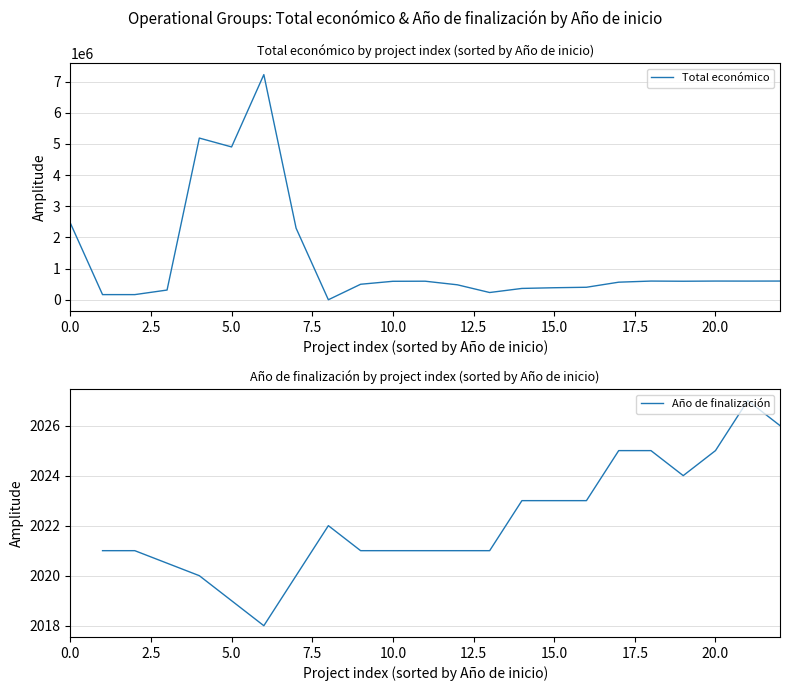

How many data points does each series have?

23